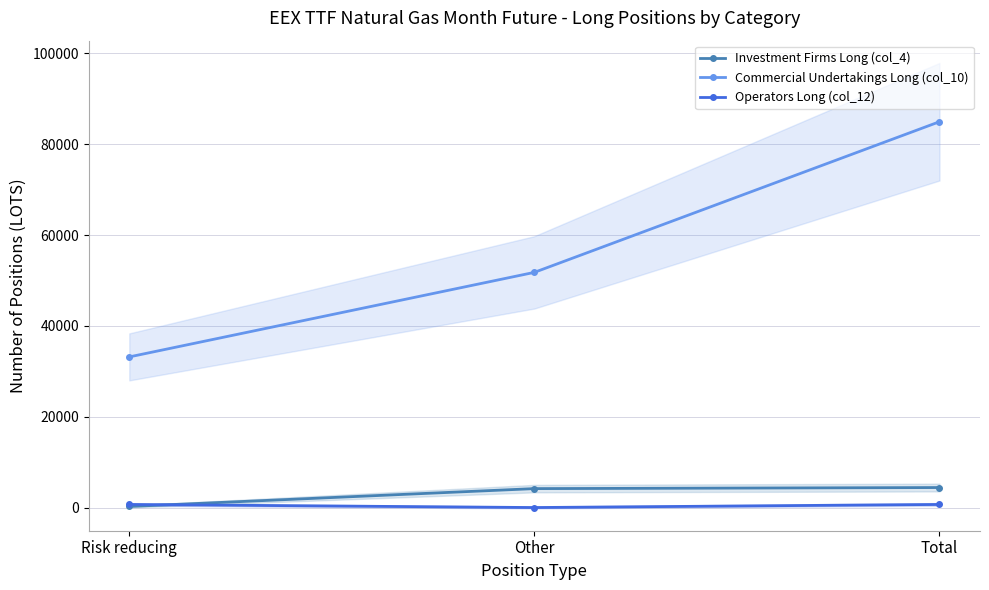

The Investment Firms Long (col_4) series shows 2459.5 at Other. True or false?

False